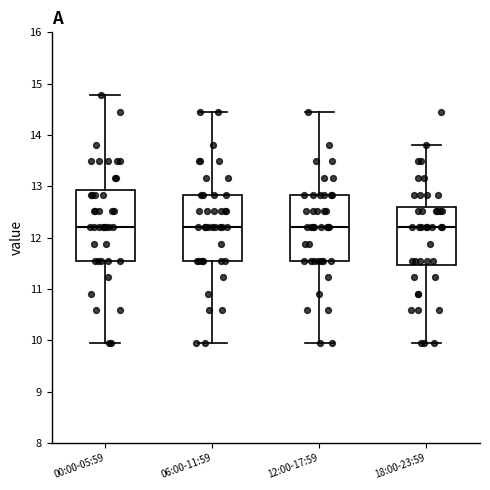

Where does the median line of the box for 12:00-17:59 sit on the y-axis? The values are not printed on the chart, so give them approximately, as read against the axis.

12.2